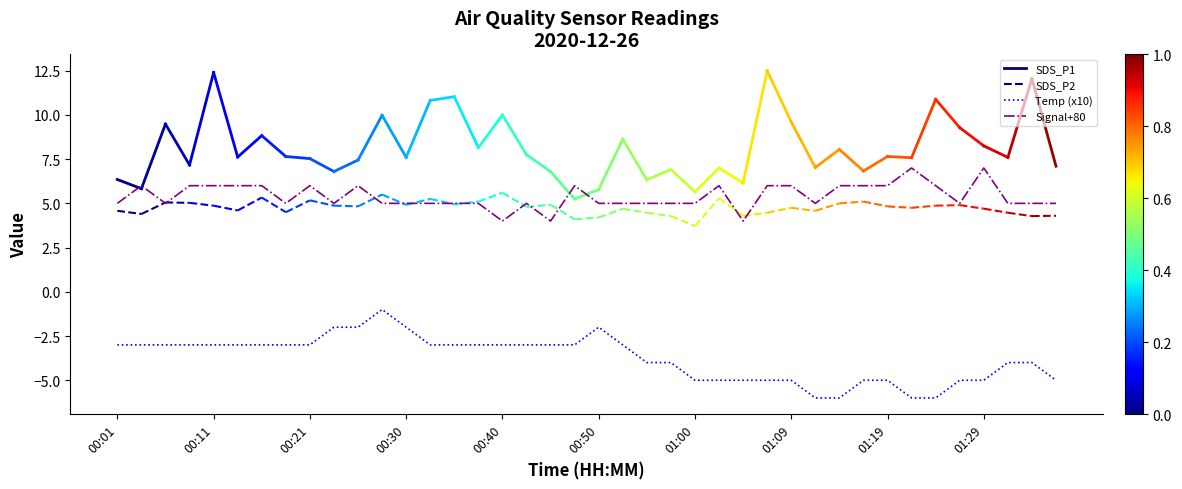

What is the difference between the second highest and second lowest values in the Temp series?

4